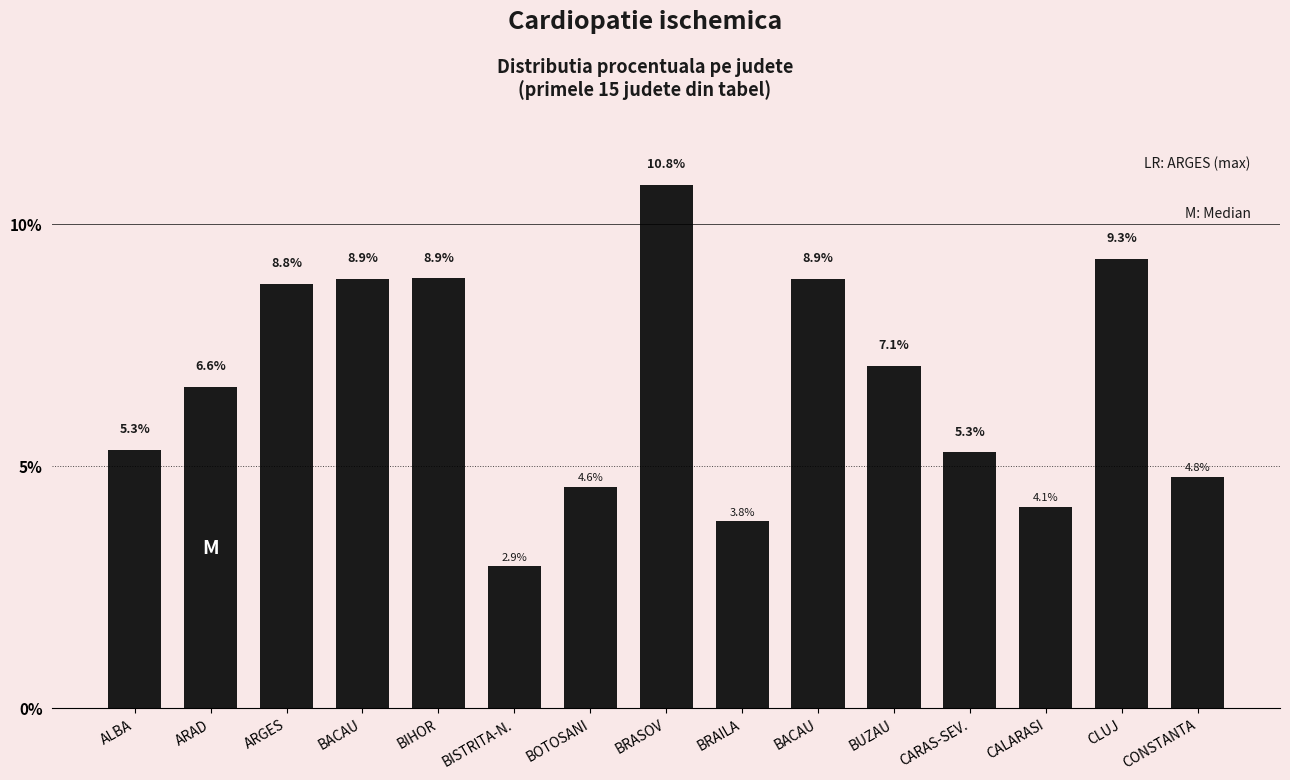

The value at CLUJ is 4.3. True or false?

False